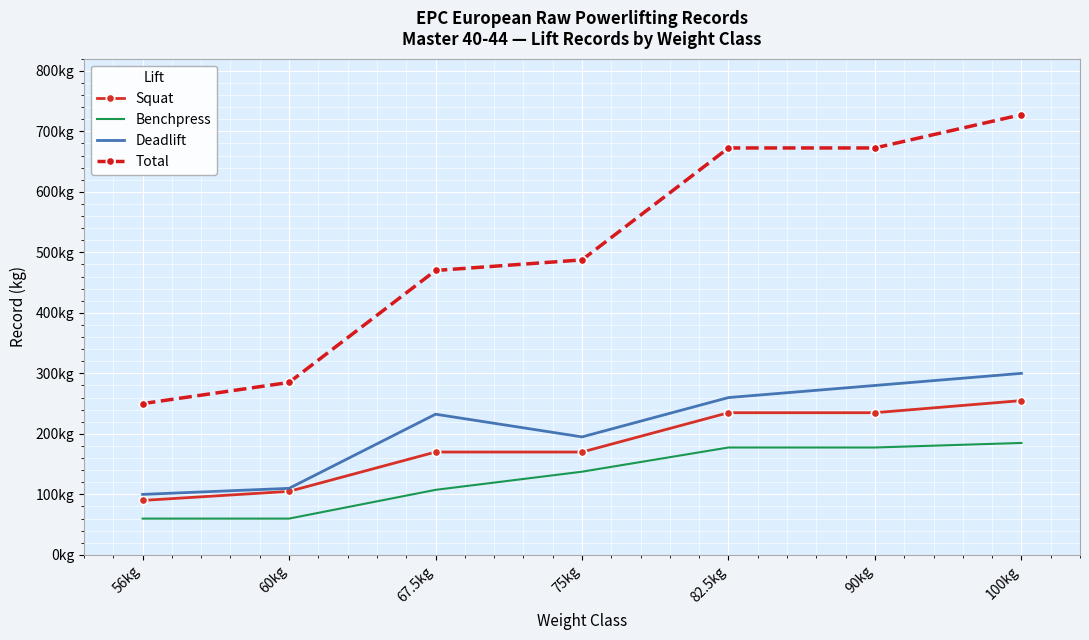

What are all the series names shown in the legend?

Squat, Benchpress, Deadlift, Total